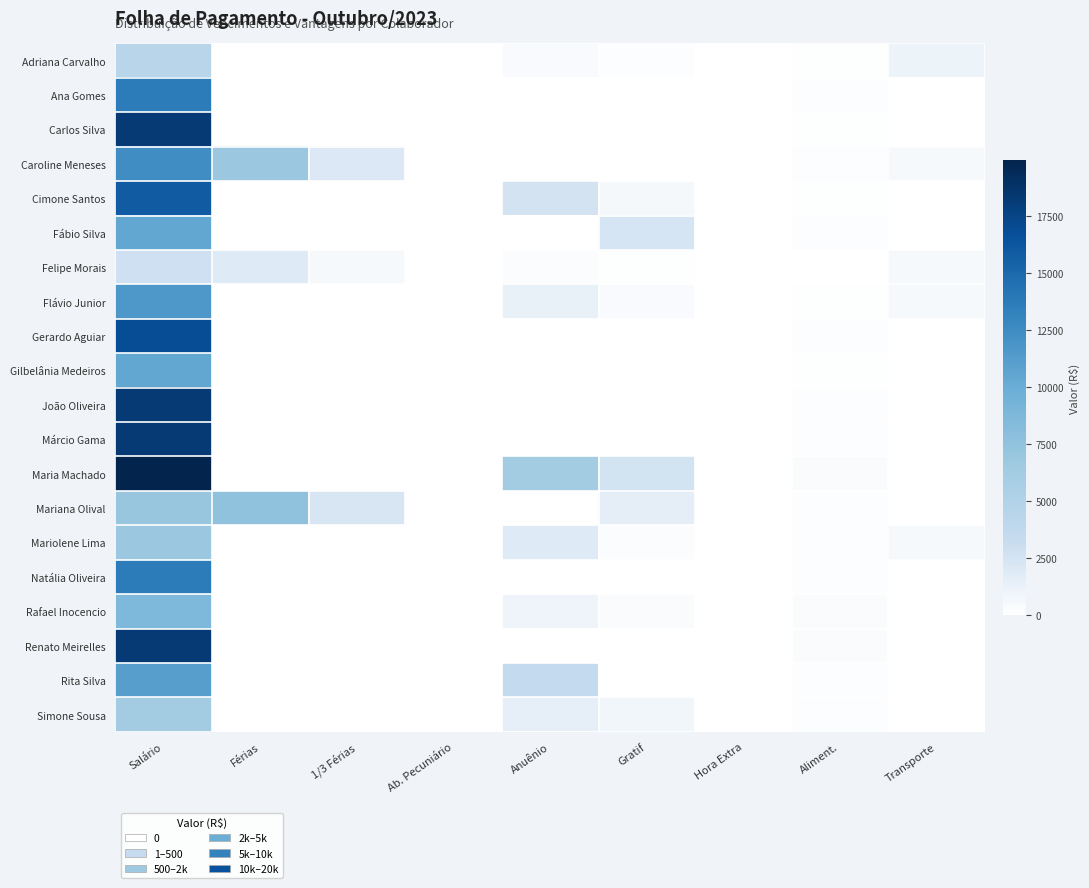

What is the total value across all series at Salário?

245211.0